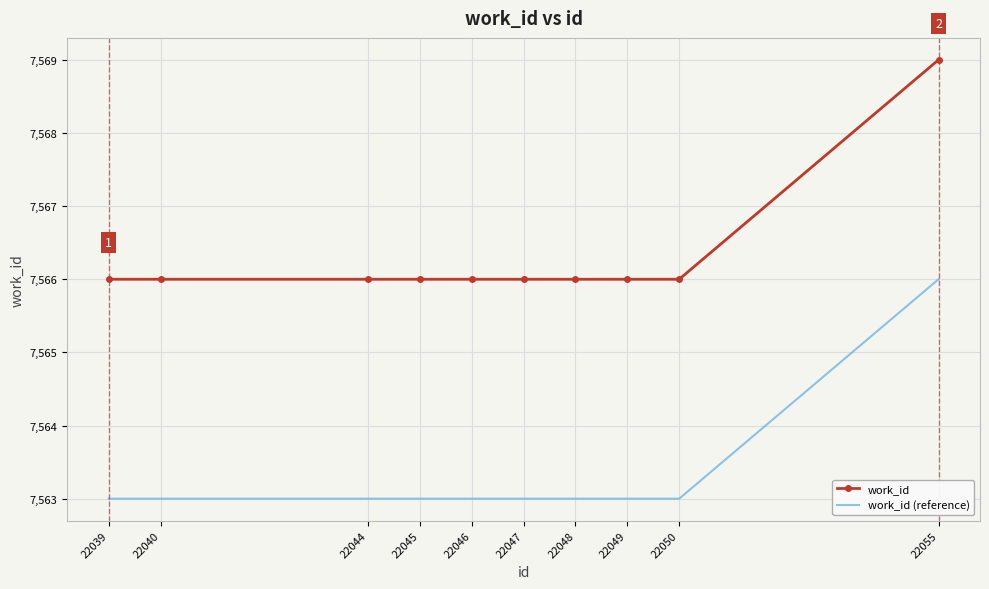

True or false: work_id and work_id (reference) intersect in this chart.

False